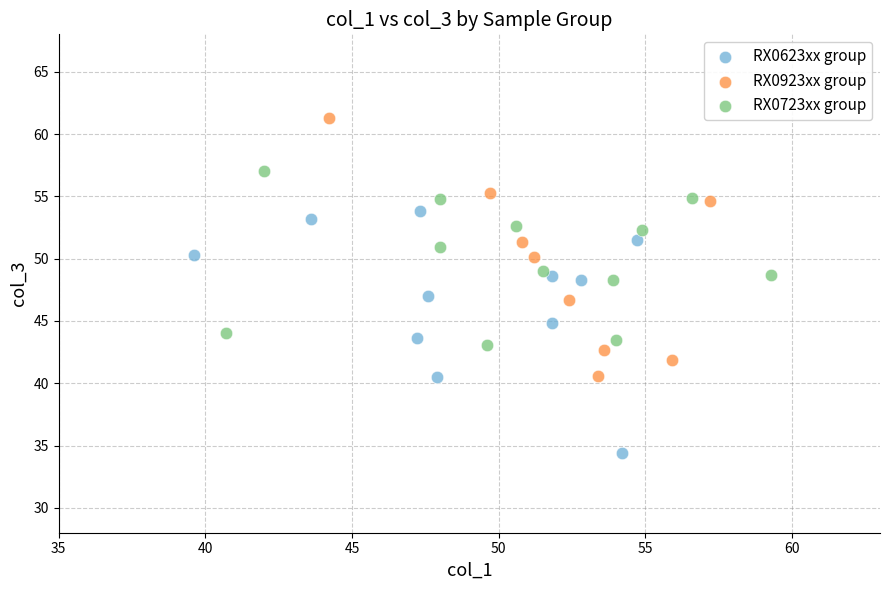

Which series contains the highest Y value?

RX0923xx group